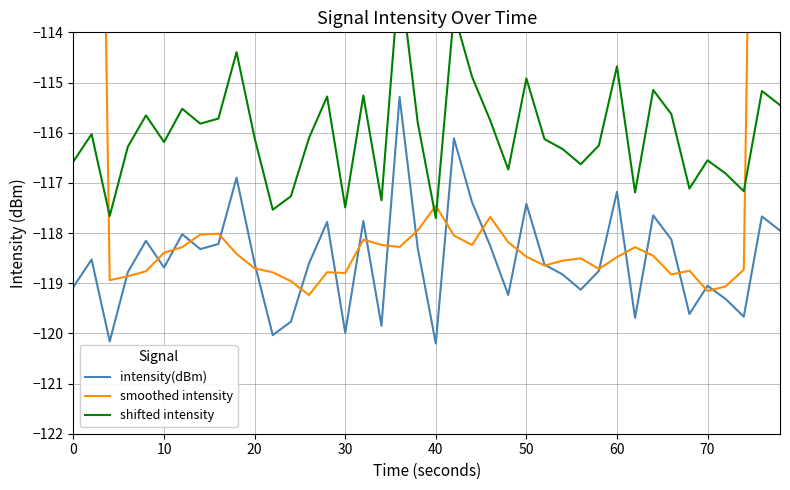

What is the lowest value of the intensity(dBm) series?

-120.2